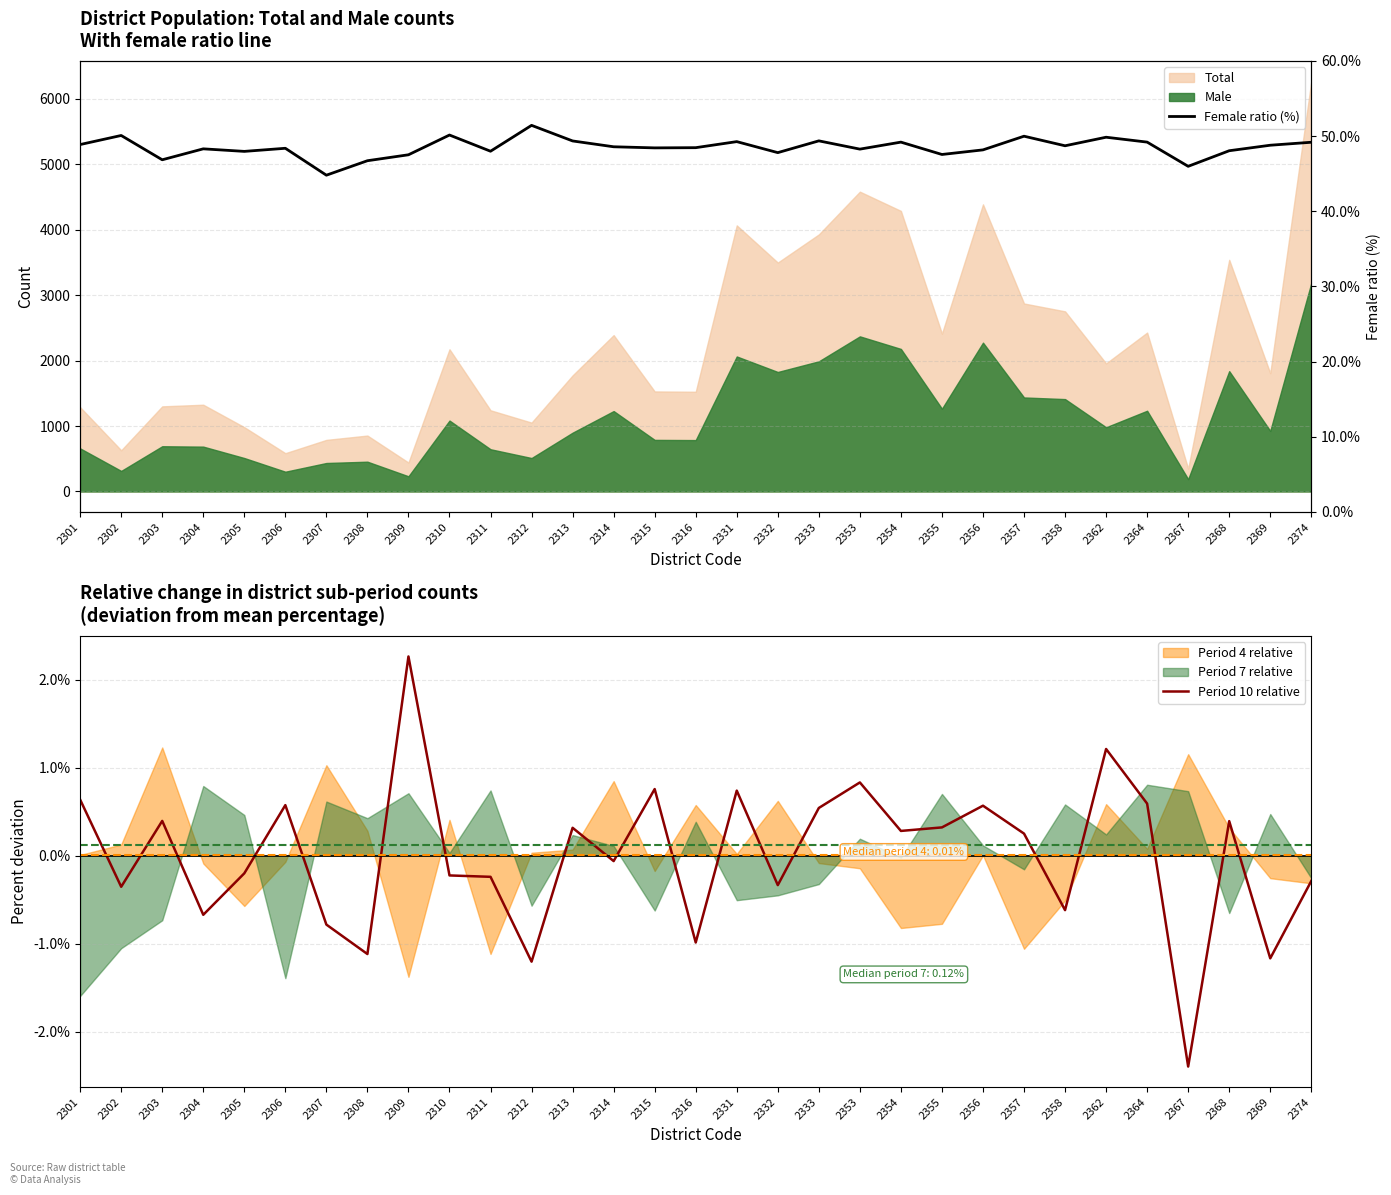

What is the difference between the maximum and minimum values in the Female ratio (%) series?

6.6